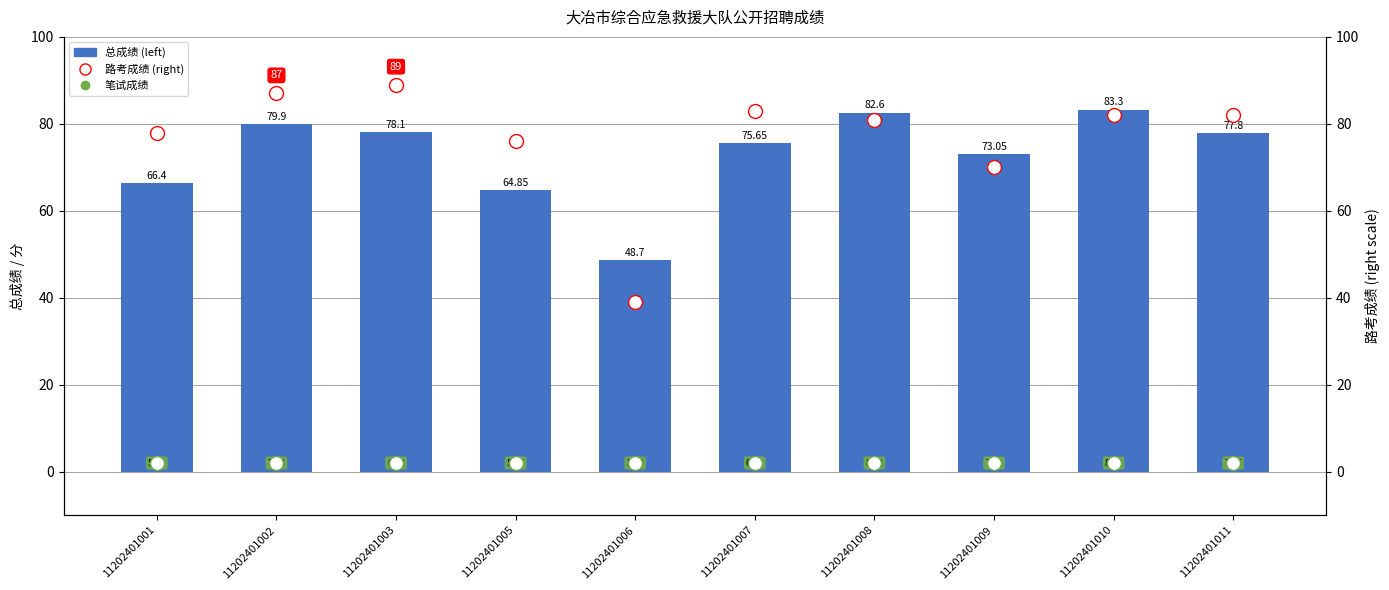

Where is 总成绩 nearest to the value 66?

11202401001